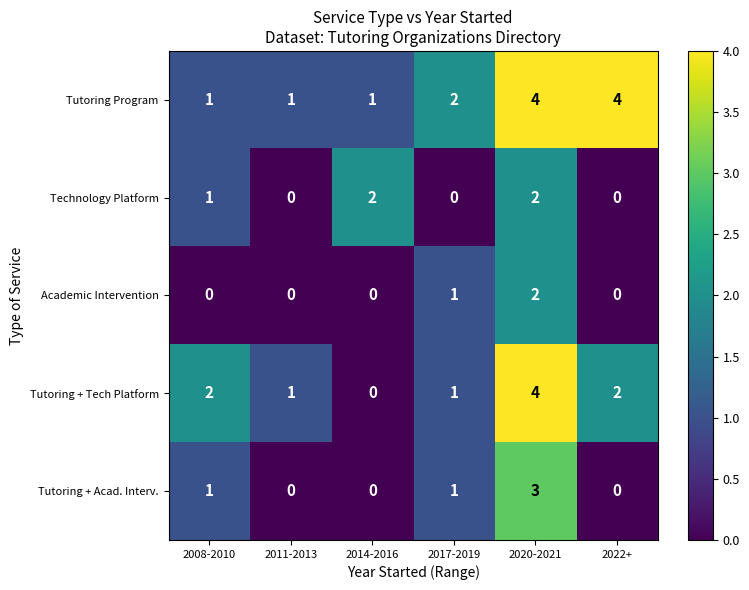

True or false: Tutoring + Tech Platform has a value of 0 at 2011-2013.

False